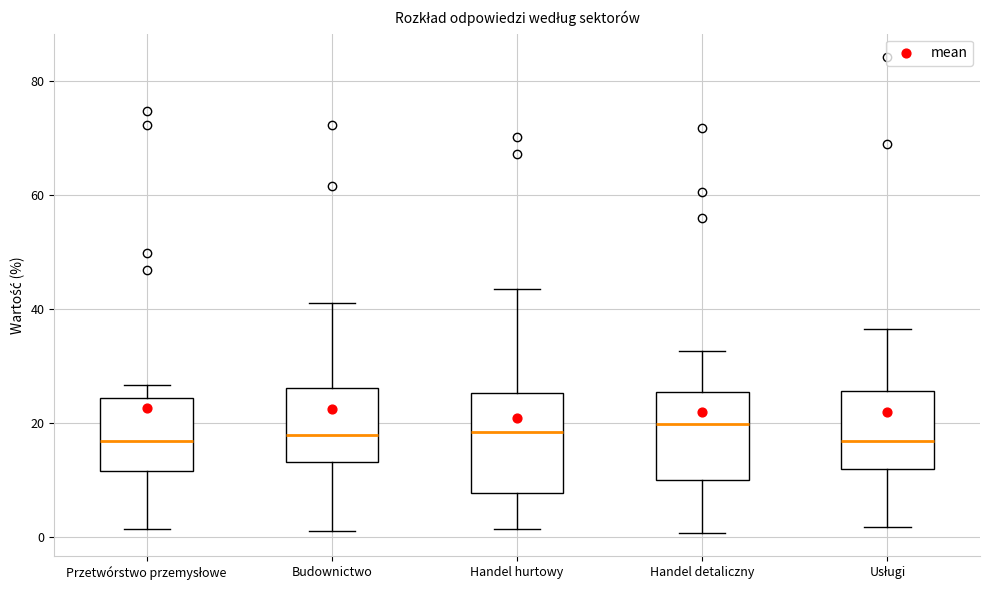

Comparing the boxes themselves (not the whiskers), which one is the tallest?

Handel hurtowy